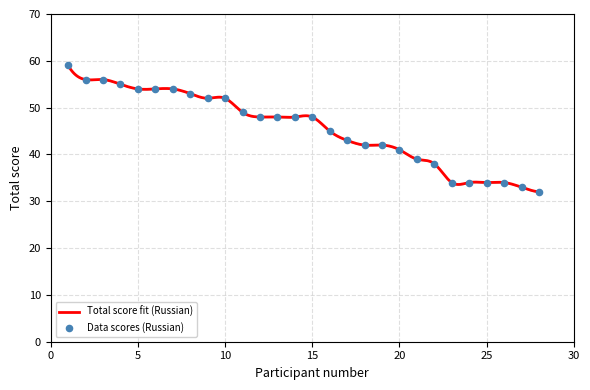

What is the change in value from 1 to 6?

-5